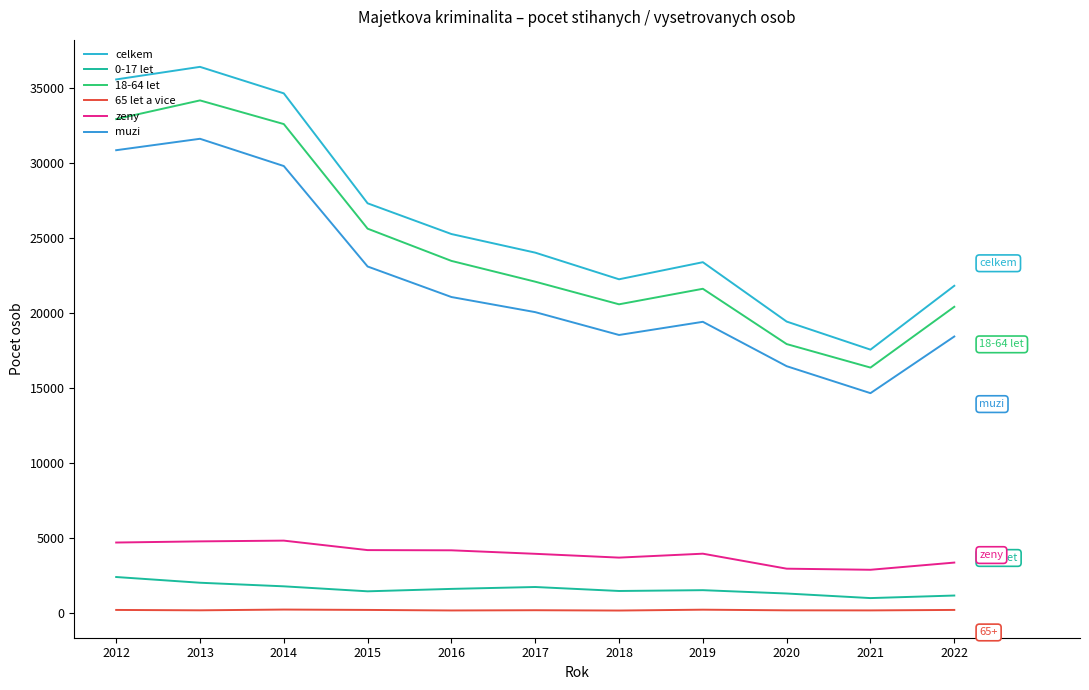

How many categories are shown in the chart?

11